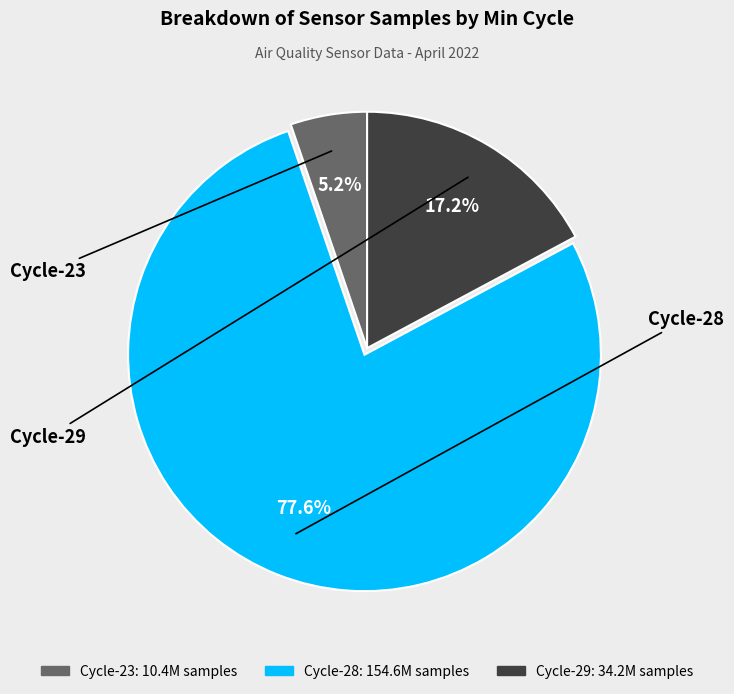

Is there any slice that represents more than half of the pie?

Yes